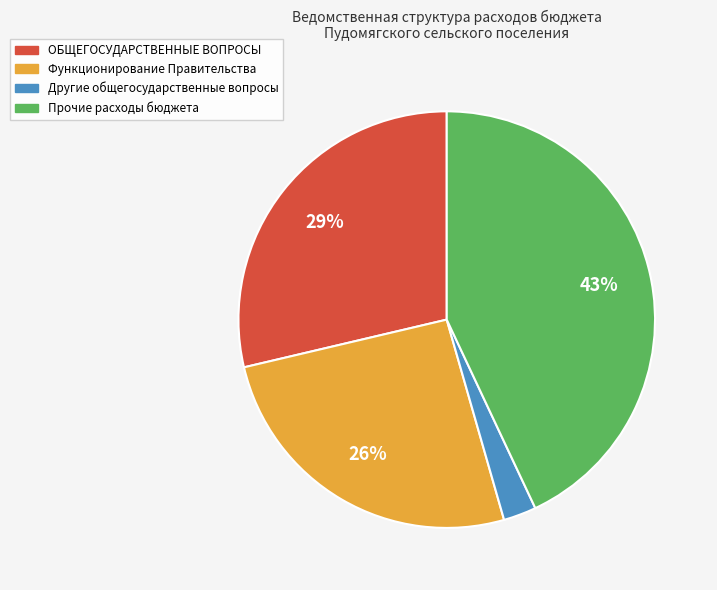

What is the smallest slice in the pie chart?

Другие общегосударственные вопросы